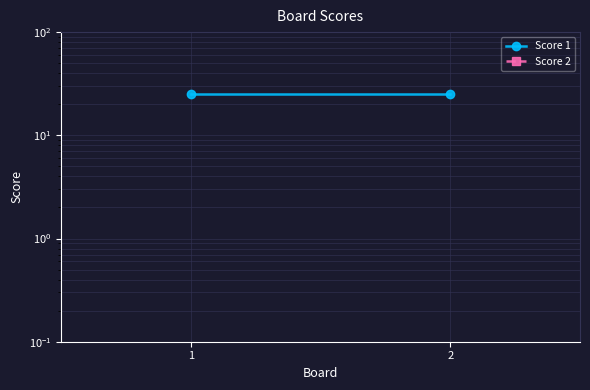

Between 1 and 2, which series saw the biggest shift?

Score 1